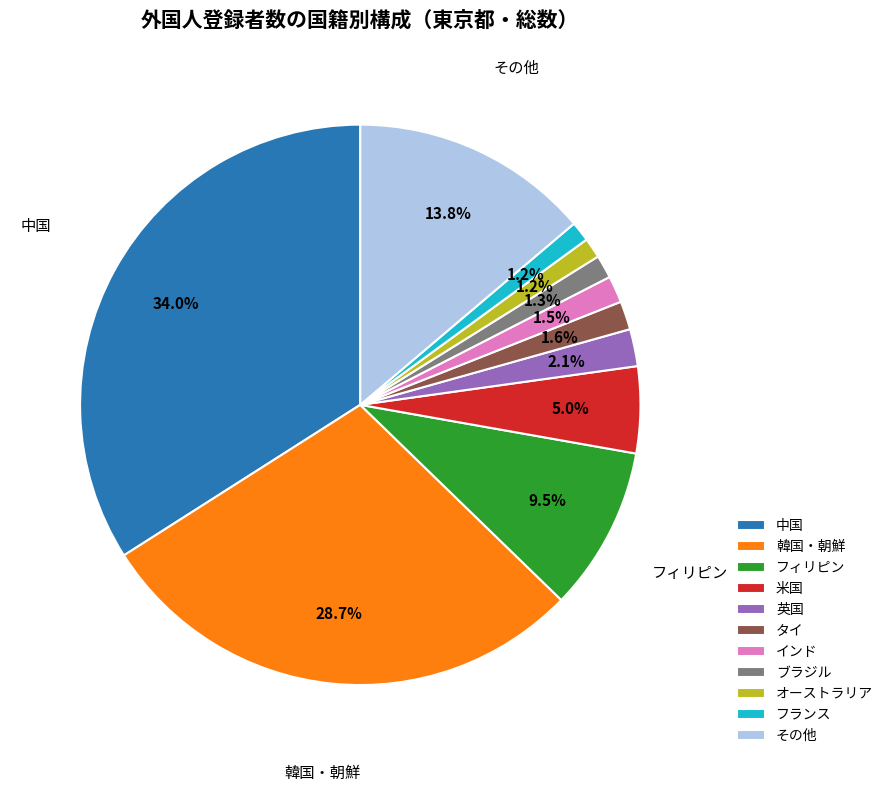

Combined, do 米国 and タイ account for over 50%?

No